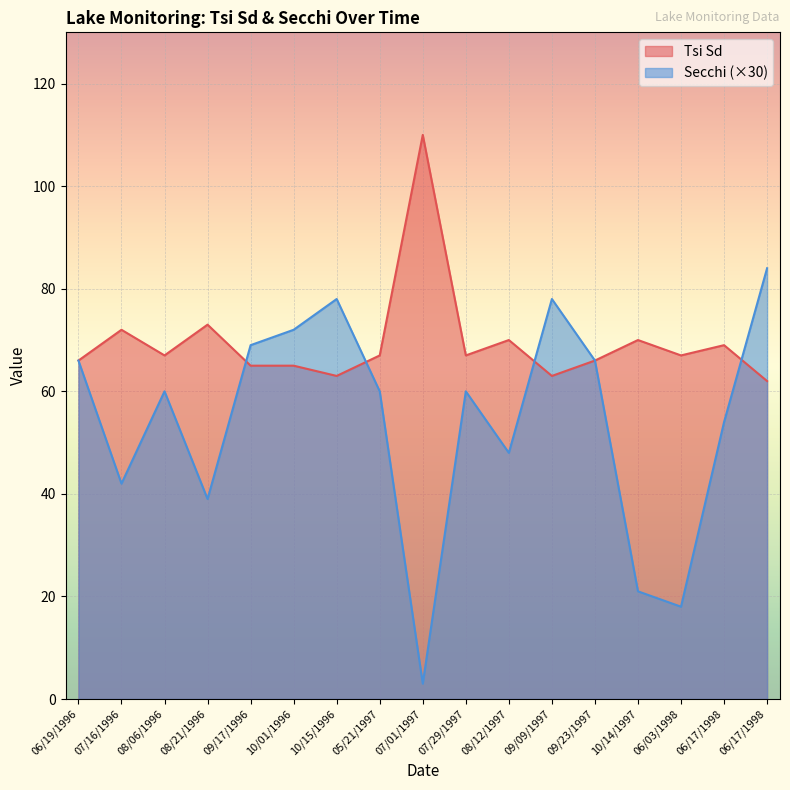

Reading left to right, transcribe all the data shown in this chart.

Tsi Sd: 06/19/1996=66	07/16/1996=72	08/06/1996=67	08/21/1996=73	09/17/1996=65	10/01/1996=65	10/15/1996=63	05/21/1997=67	07/01/1997=110	07/29/1997=67	08/12/1997=70	09/09/1997=63	09/23/1997=66	10/14/1997=70	06/03/1998=67	06/17/1998=69	06/17/1998=62
Secchi: 06/19/1996=66	07/16/1996=42	08/06/1996=60	08/21/1996=39	09/17/1996=69	10/01/1996=72	10/15/1996=78	05/21/1997=60	07/01/1997=3	07/29/1997=60	08/12/1997=48	09/09/1997=78	09/23/1997=66	10/14/1997=21	06/03/1998=18	06/17/1998=54	06/17/1998=84